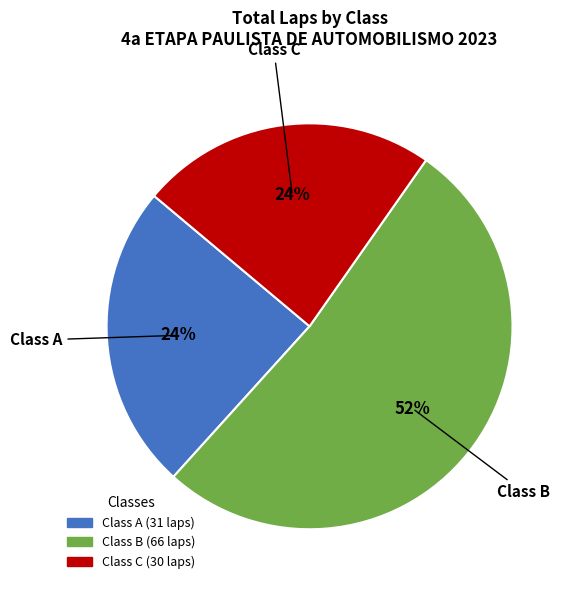

To the nearest percent, what is the average slice percentage?

33%